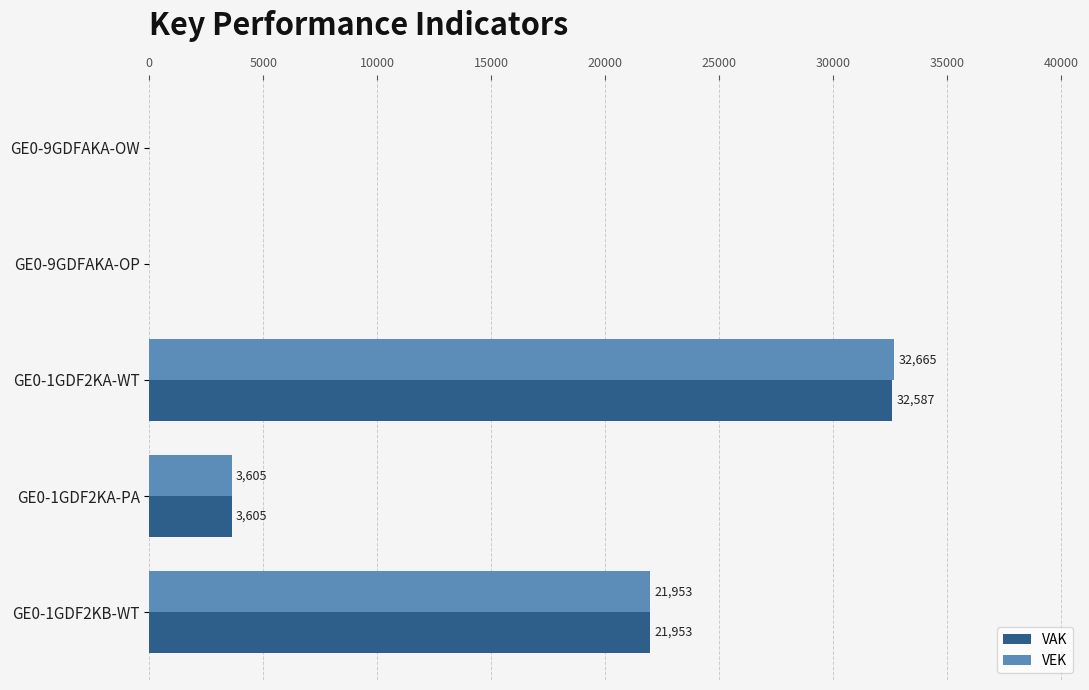

What is the sum of the VAK values at GE0-1GDF2KB-WT and GE0-1GDF2KA-PA?

25558